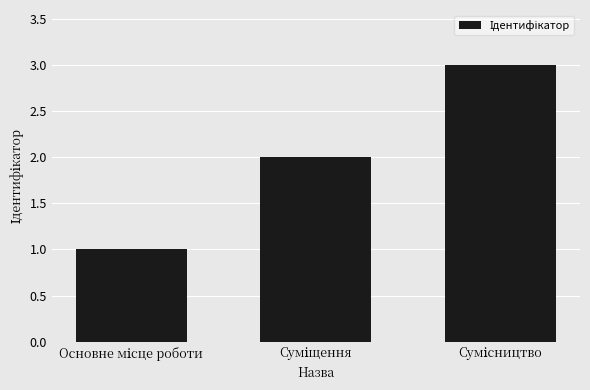

Count the values in the range 1 to 3.

3